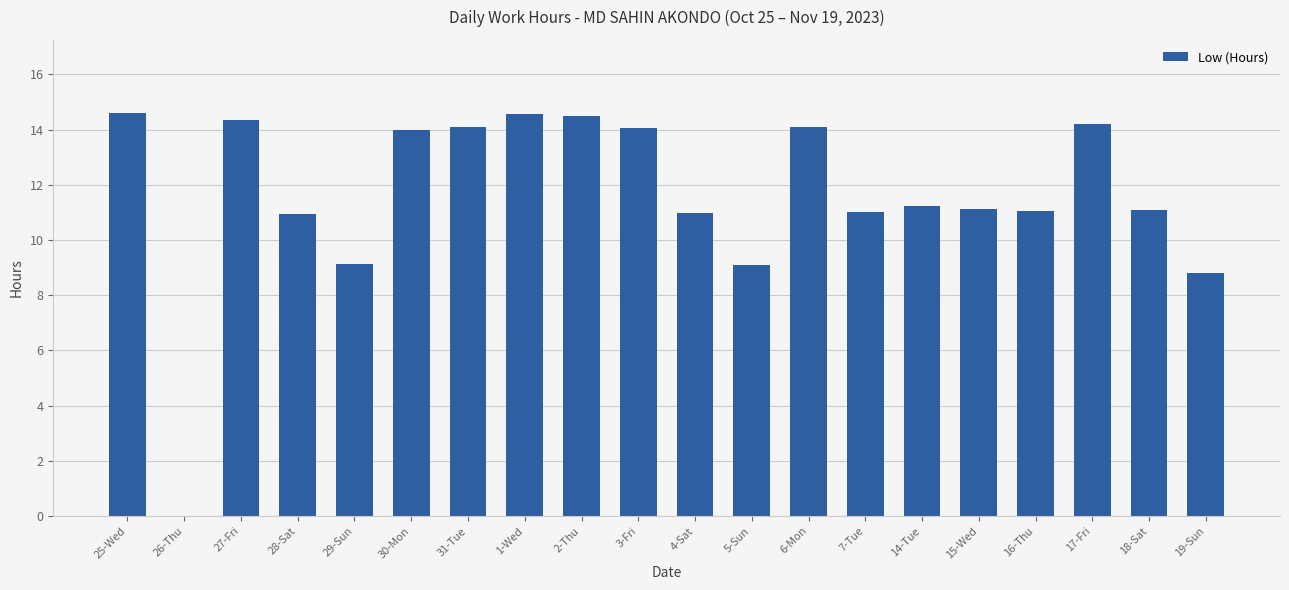

What is the sum of the values at 3-Fri and 7-Tue?

25.1